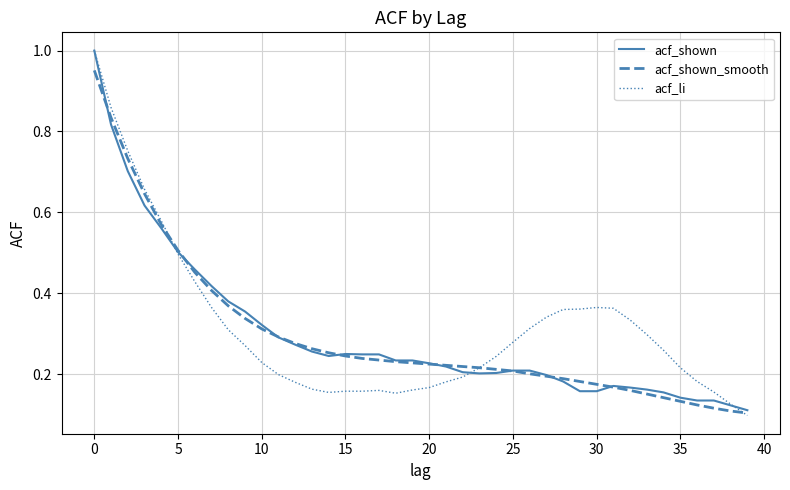

Which series has the largest range (max minus min)?

acf_li